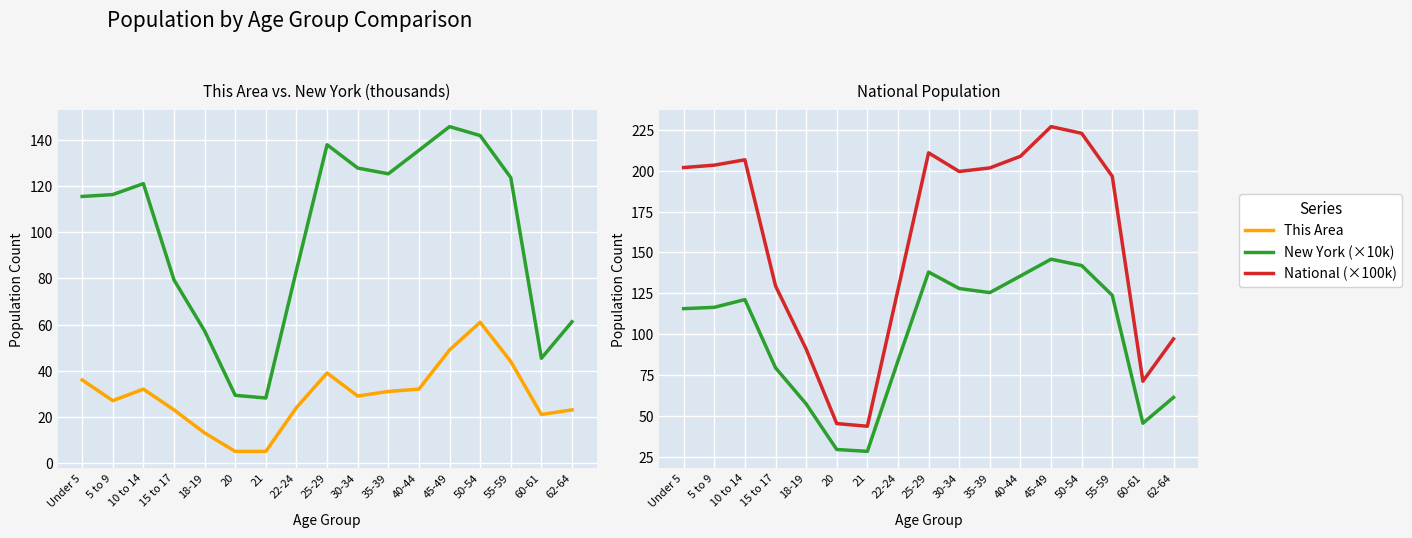

Which label corresponds to the largest value in the chart?

45-49